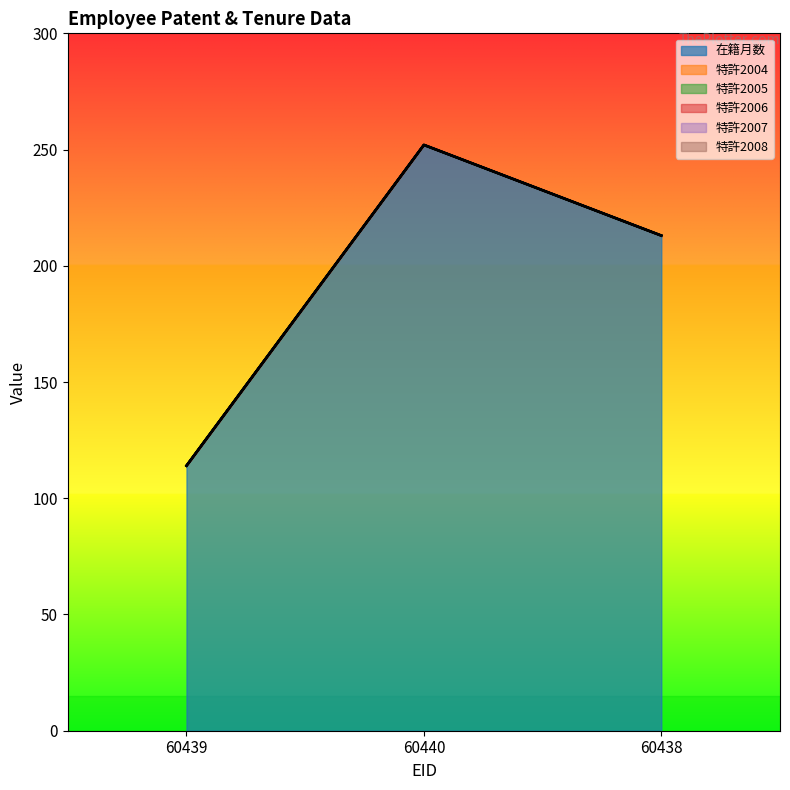

What position from the right is 60439?

3